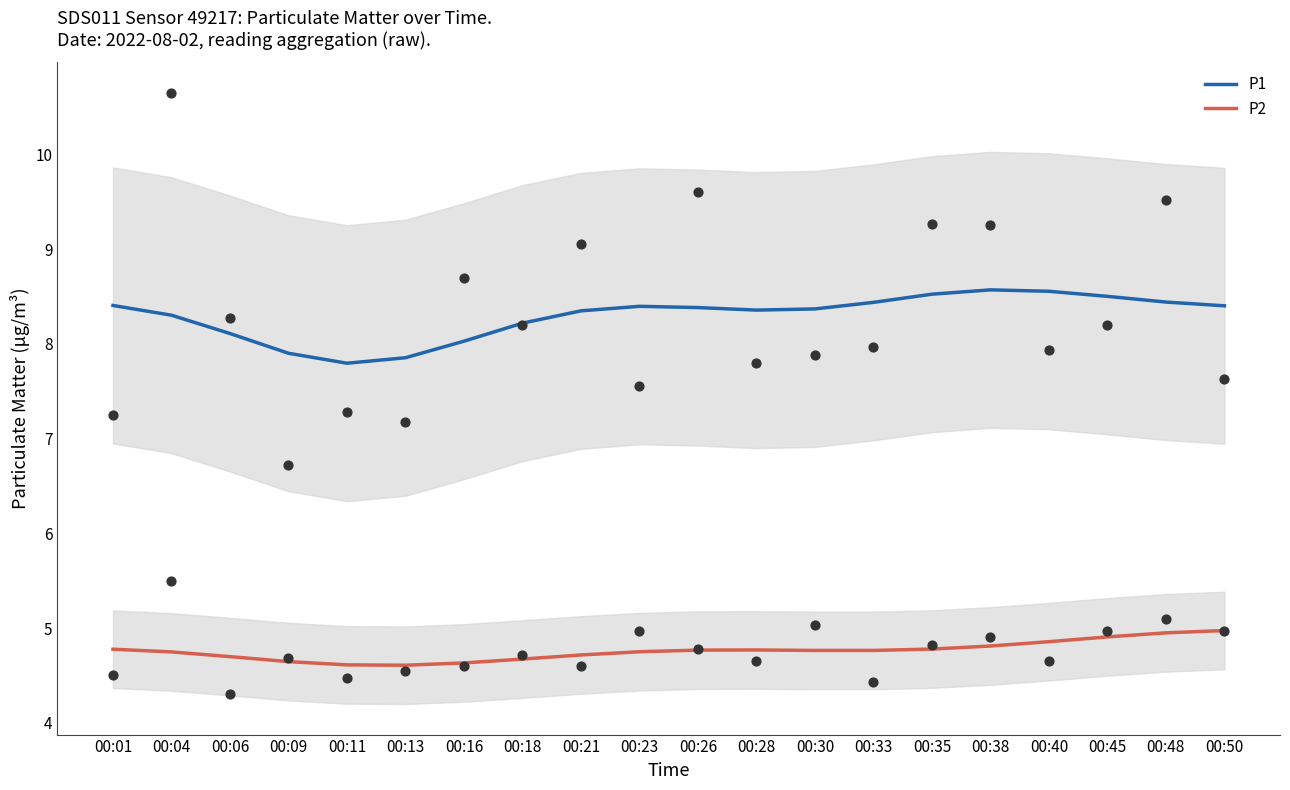

What is the total value across all series at 00:01?

13.2